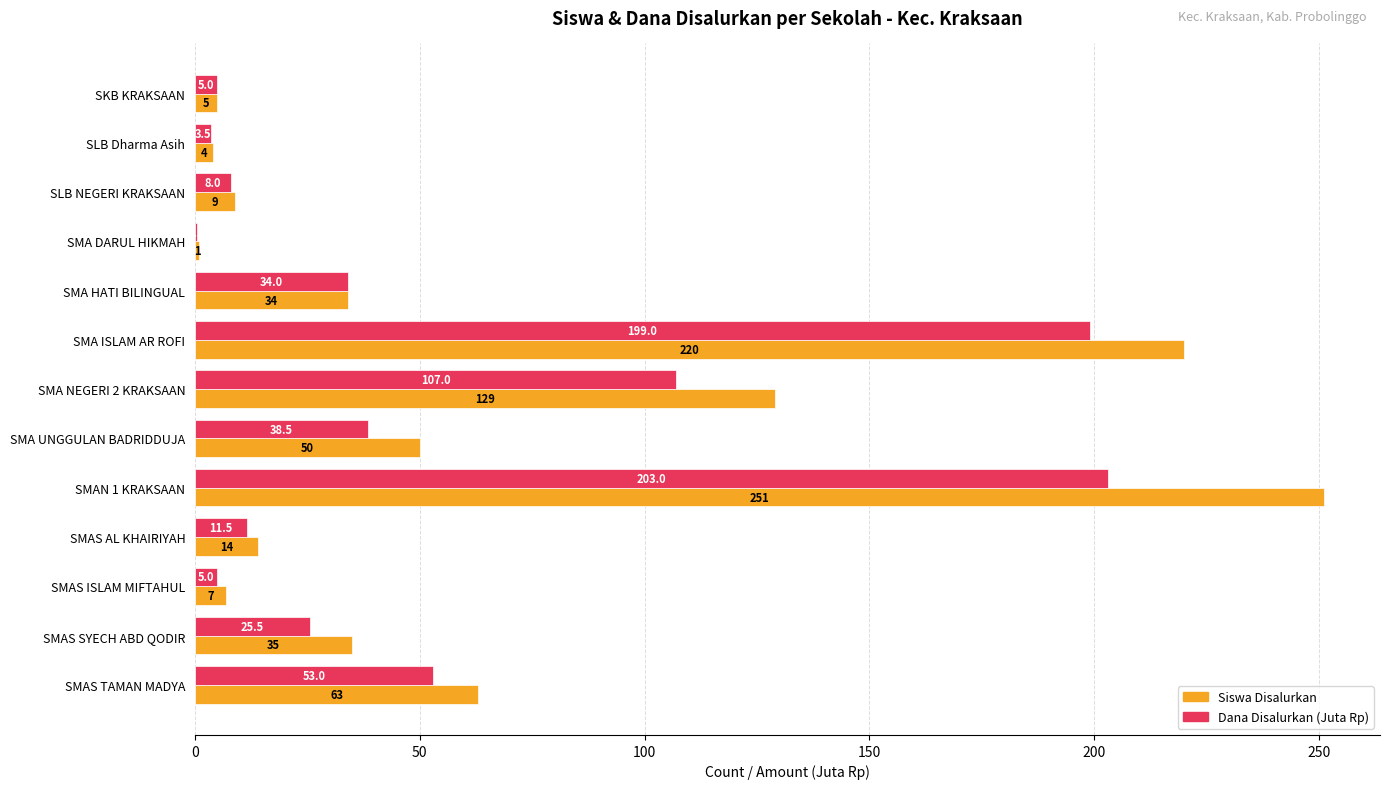

Between SMA DARUL HIKMAH and SMAS TAMAN MADYA, which series saw the biggest shift?

Siswa Disalurkan